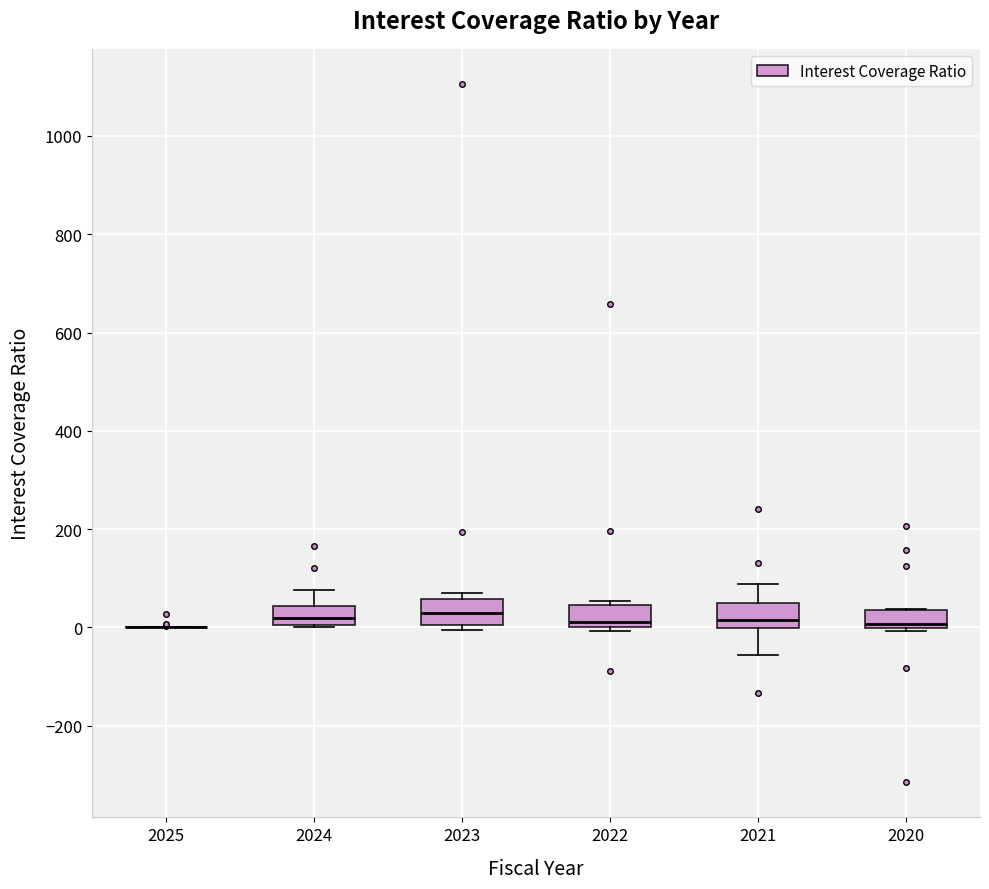

Reading left to right, read every box against the y-axis: the position of its median line, the range the box covers, and the ends of its whiskers. The values are not printed on the chart, so give them approximately, as read against the axis.

2025: box collapsed to a line at 0, whiskers 0 to 0
2024: median 20, box 0 to 40, whiskers 0 to 80
2023: median 20, box 0 to 60, whiskers 0 (just below the box's lower edge) to 60 (just above the box's upper edge)
2022: median 20, box 0 to 40, whiskers 0 (just below the box's lower edge) to 60
2021: median 20, box 0 to 60, whiskers -60 to 80
2020: median 0 (just above the box's lower edge), box 0 to 40, whiskers 0 (just below the box's lower edge) to 40